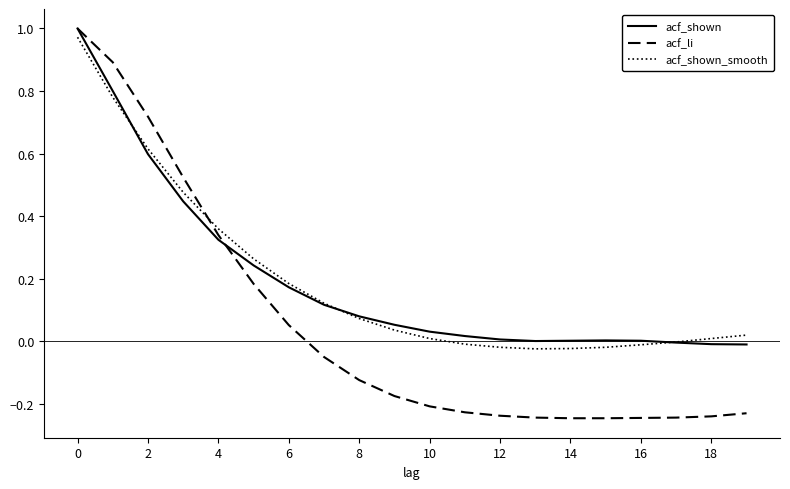

Which series has the widest spread of values?

acf_li